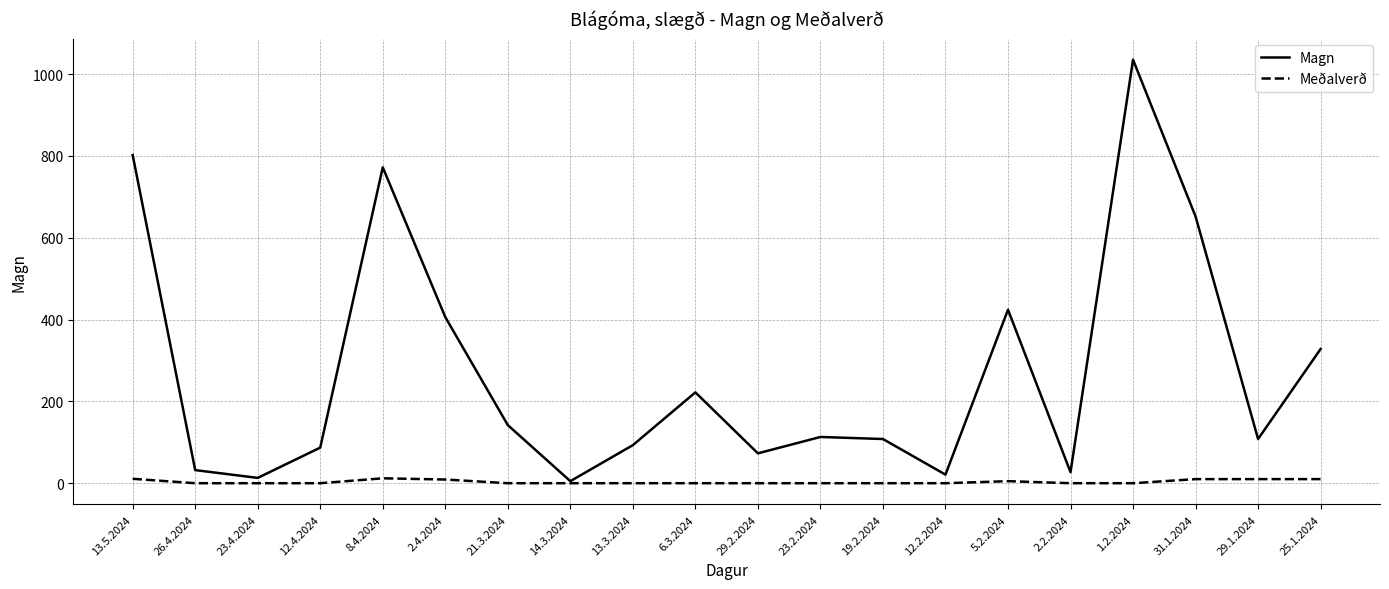

List the series in order of their peak value, lowest first.

Meðalverð, Magn